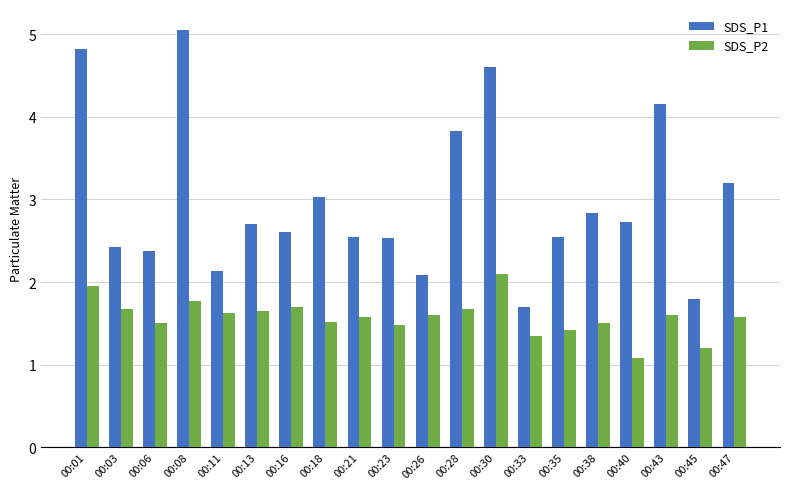

True or false: SDS_P2 has a value of 0.6 at 00:01.

False